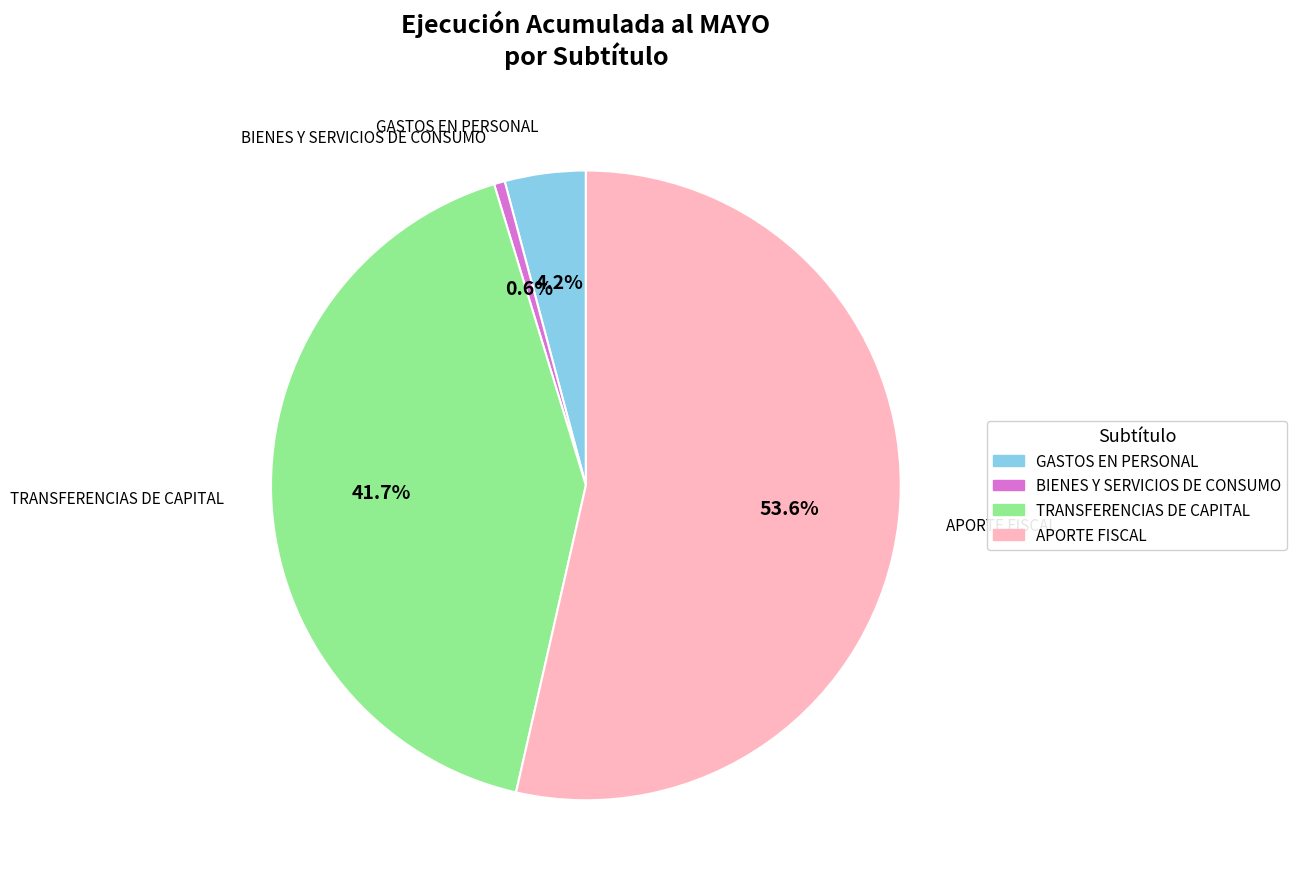

How many slices are in this pie chart?

4